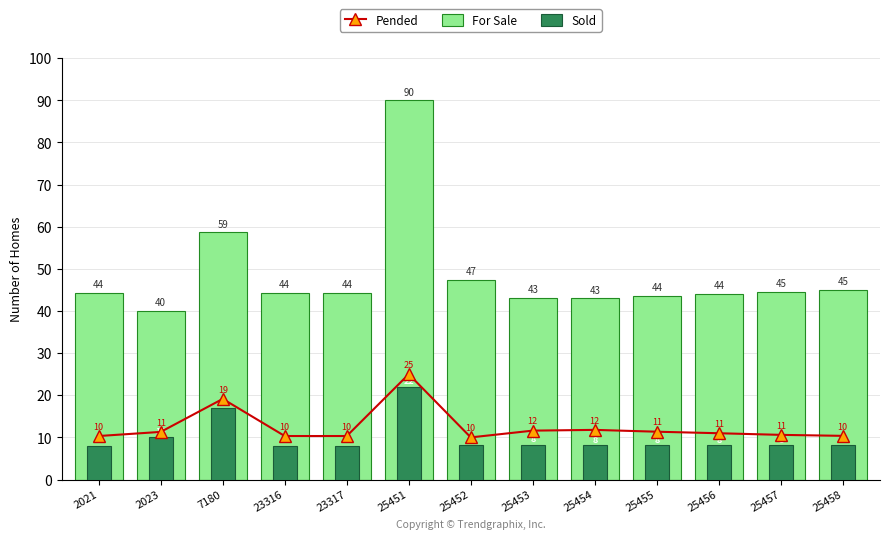

What is the highest value of the Sold series?

22.0